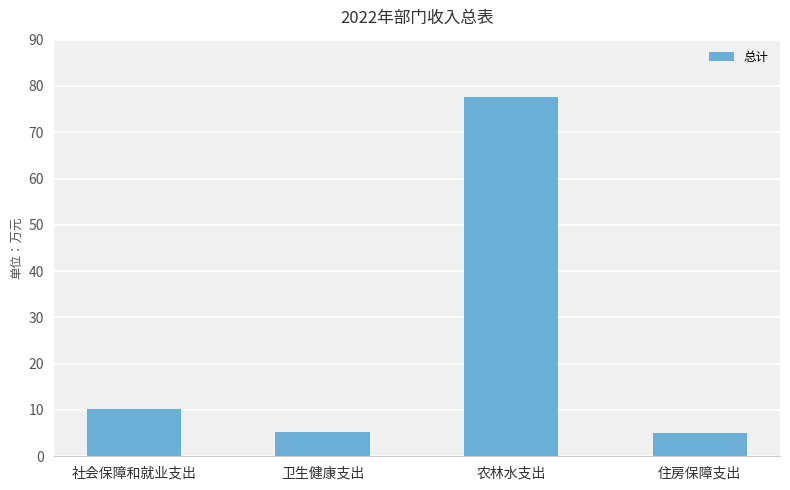

What is the change in value from 卫生健康支出 to 住房保障支出?

-0.1